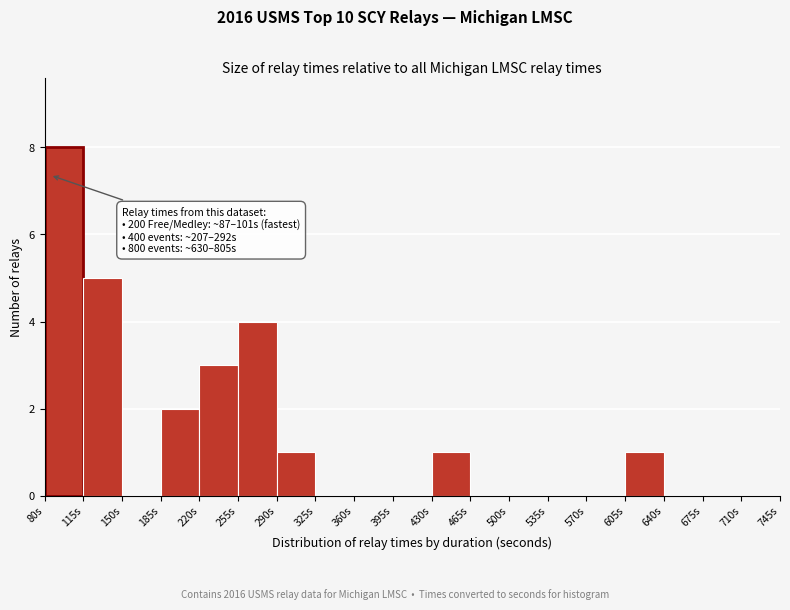

Which range on the x-axis has the tallest bar?

80 to 115